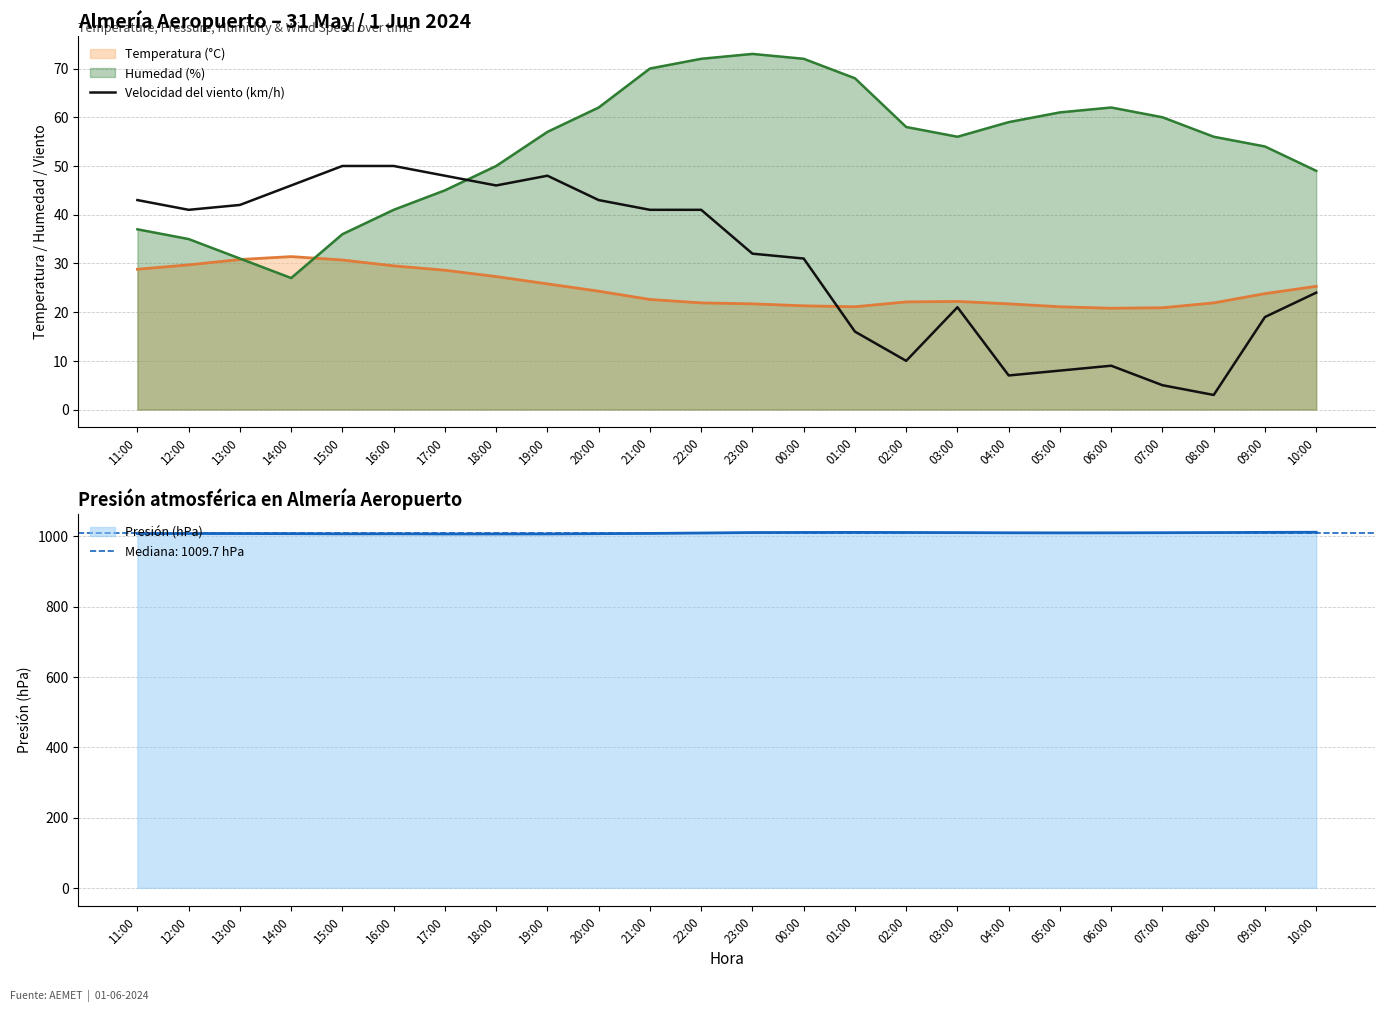

Is it true that the value at 20:00 is 58?

False